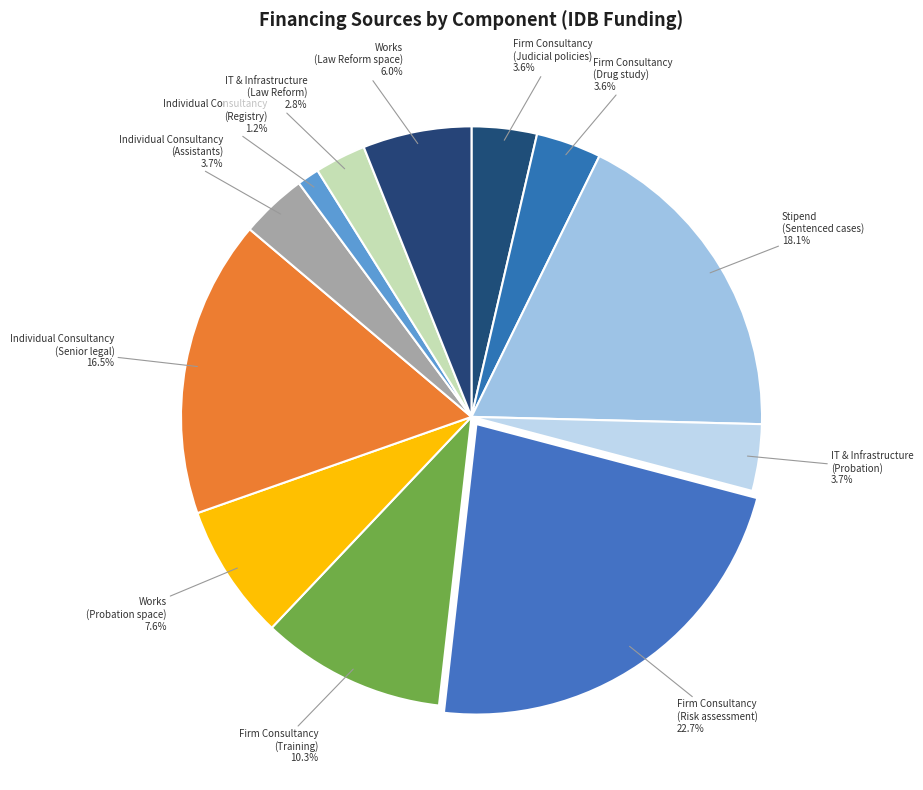

How many slices are in this pie chart?

12